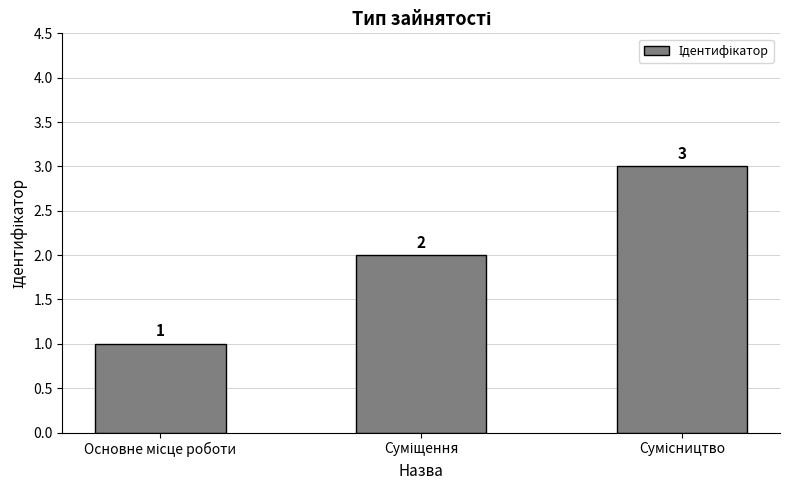

Count the values in the range 1 to 3.

3